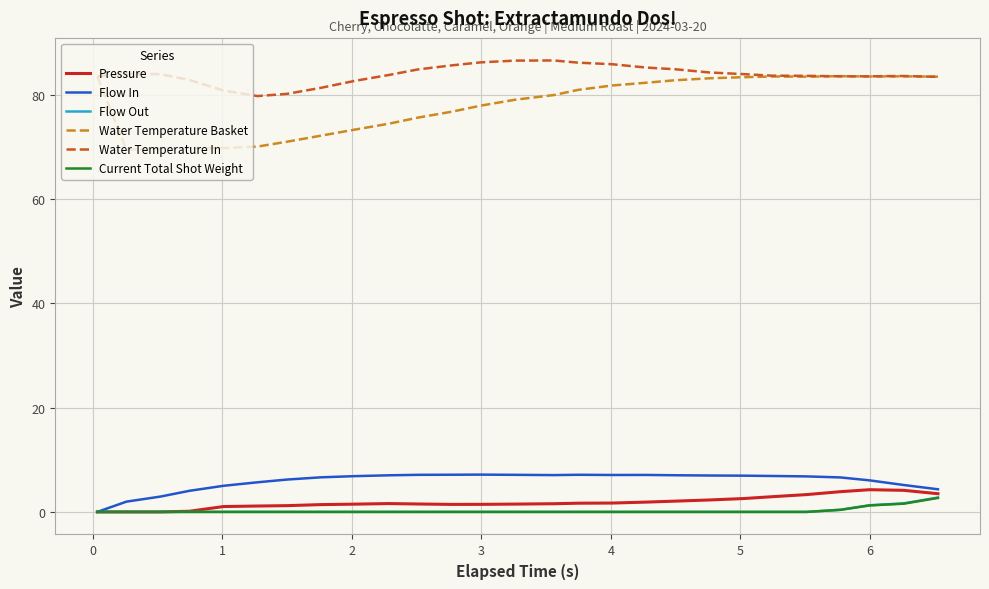

How many distinct data groups are displayed?

6